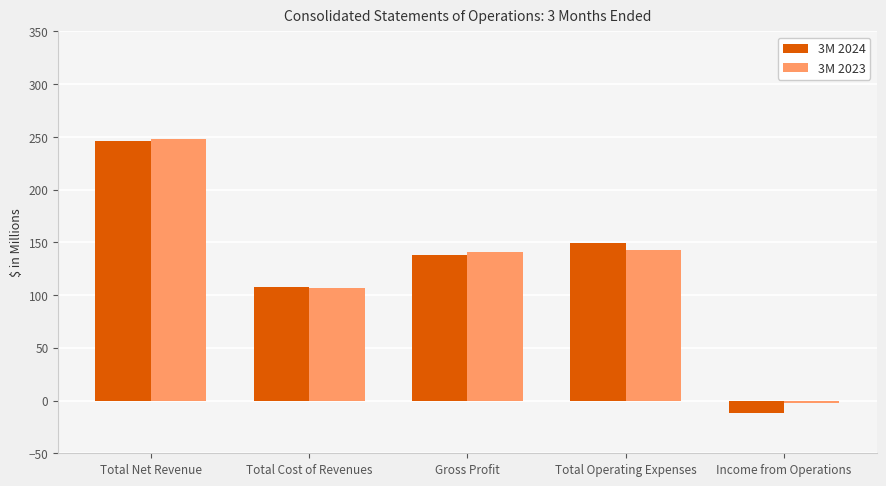

Does the chart contain any negative values?

Yes